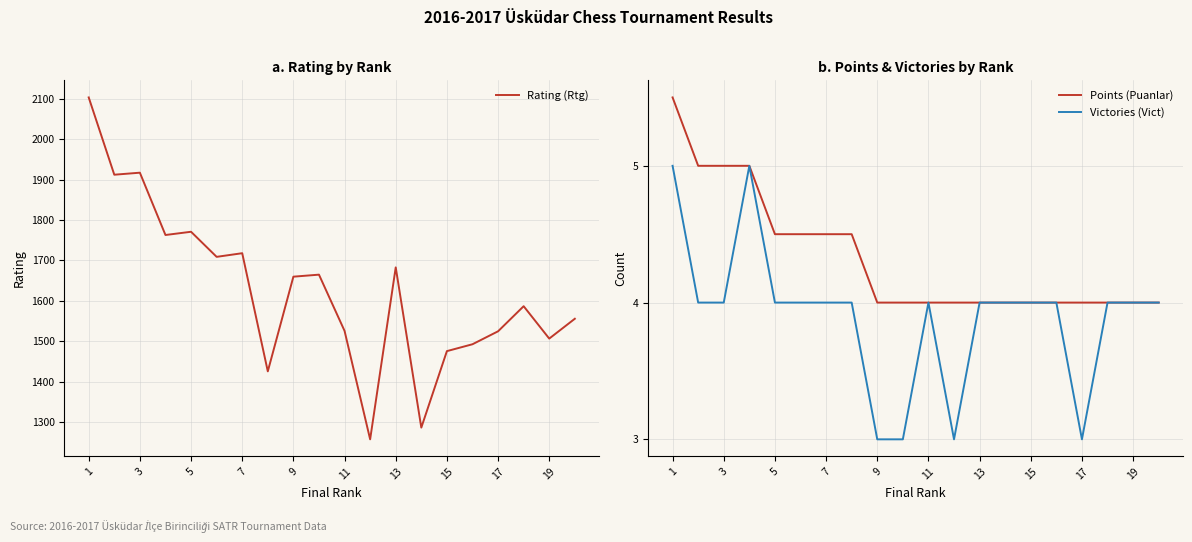

What is the label of the 1st point from the left?

1